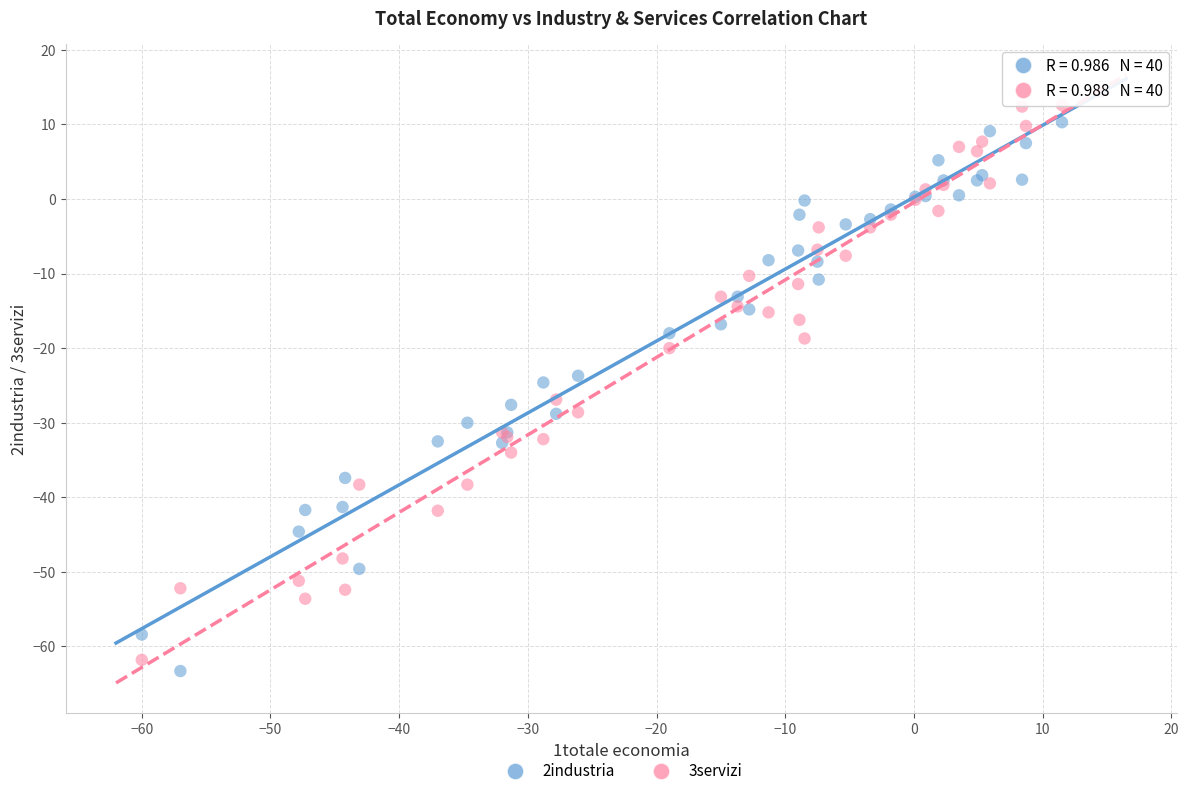

What are all the series names shown in the legend?

2industria, 3servizi